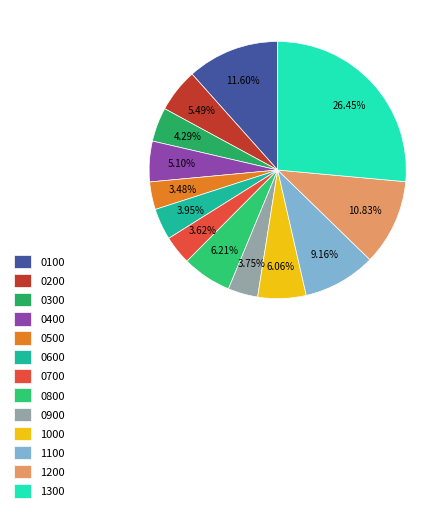

Rank the categories by value from highest to lowest.

1300, 0100, 1200, 1100, 0800, 1000, 0200, 0400, 0300, 0600, 0900, 0700, 0500